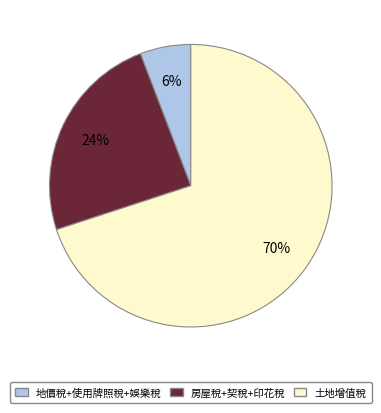

Is there a majority slice in this chart?

Yes